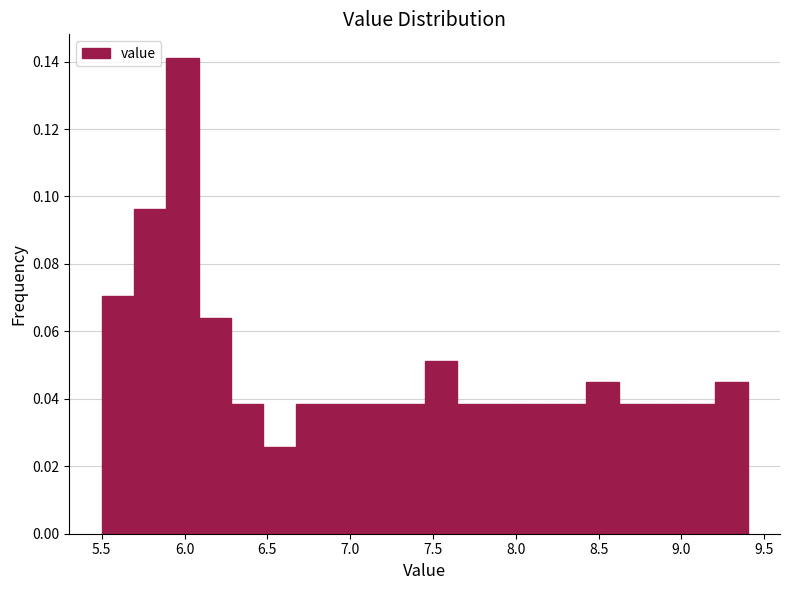

Around what value on the x-axis is the tallest bar? Give the approximate position of its centre, as read against the axis.

6.00